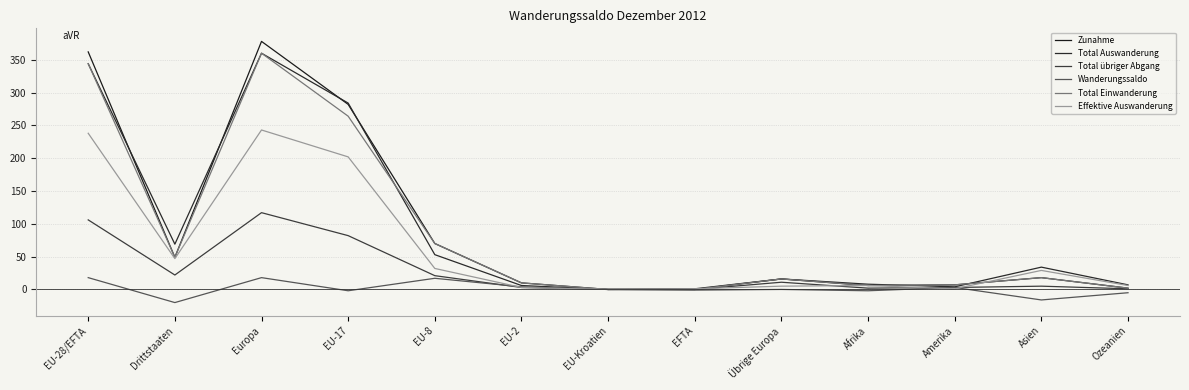

Which category has the highest value across all series?

Europa